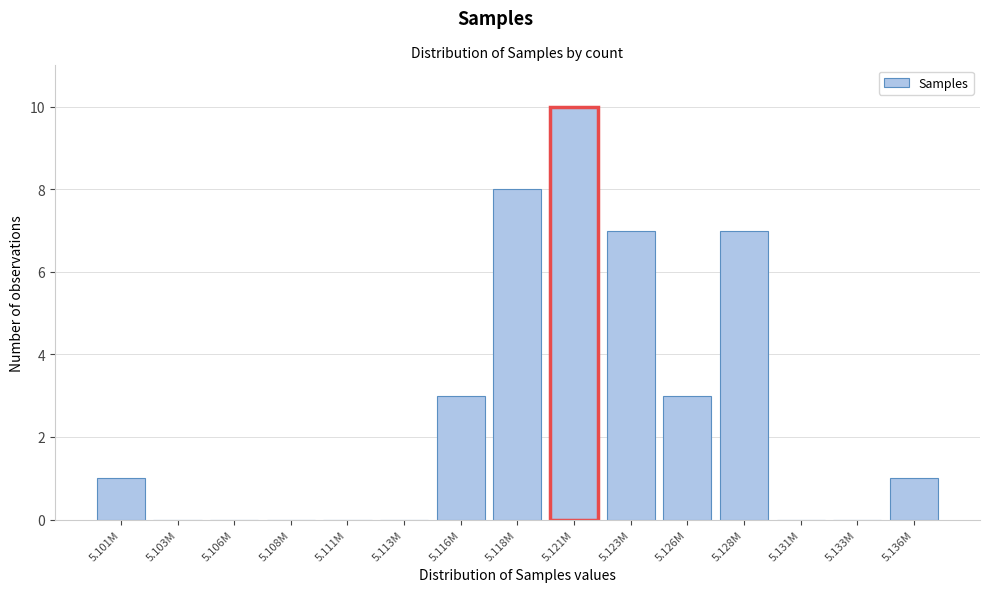

Reading left to right, transcribe all the data shown in this chart.

5.101M=1	5.103M=0	5.106M=0	5.108M=0	5.111M=0	5.113M=0	5.116M=3	5.118M=8	5.121M=10	5.123M=7	5.126M=3	5.128M=7	5.131M=0	5.133M=0	5.136M=1